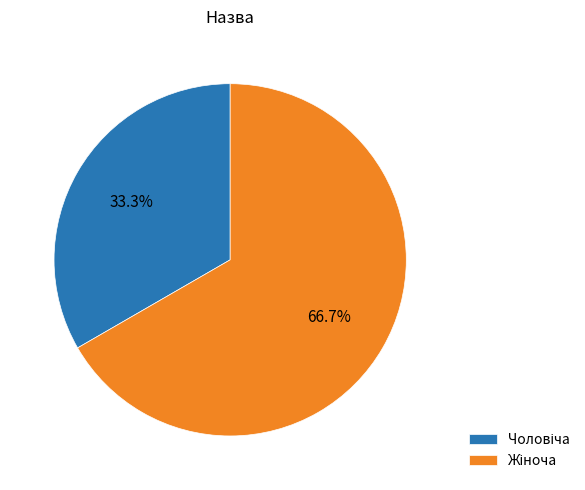

Is there any slice that represents more than half of the pie?

Yes